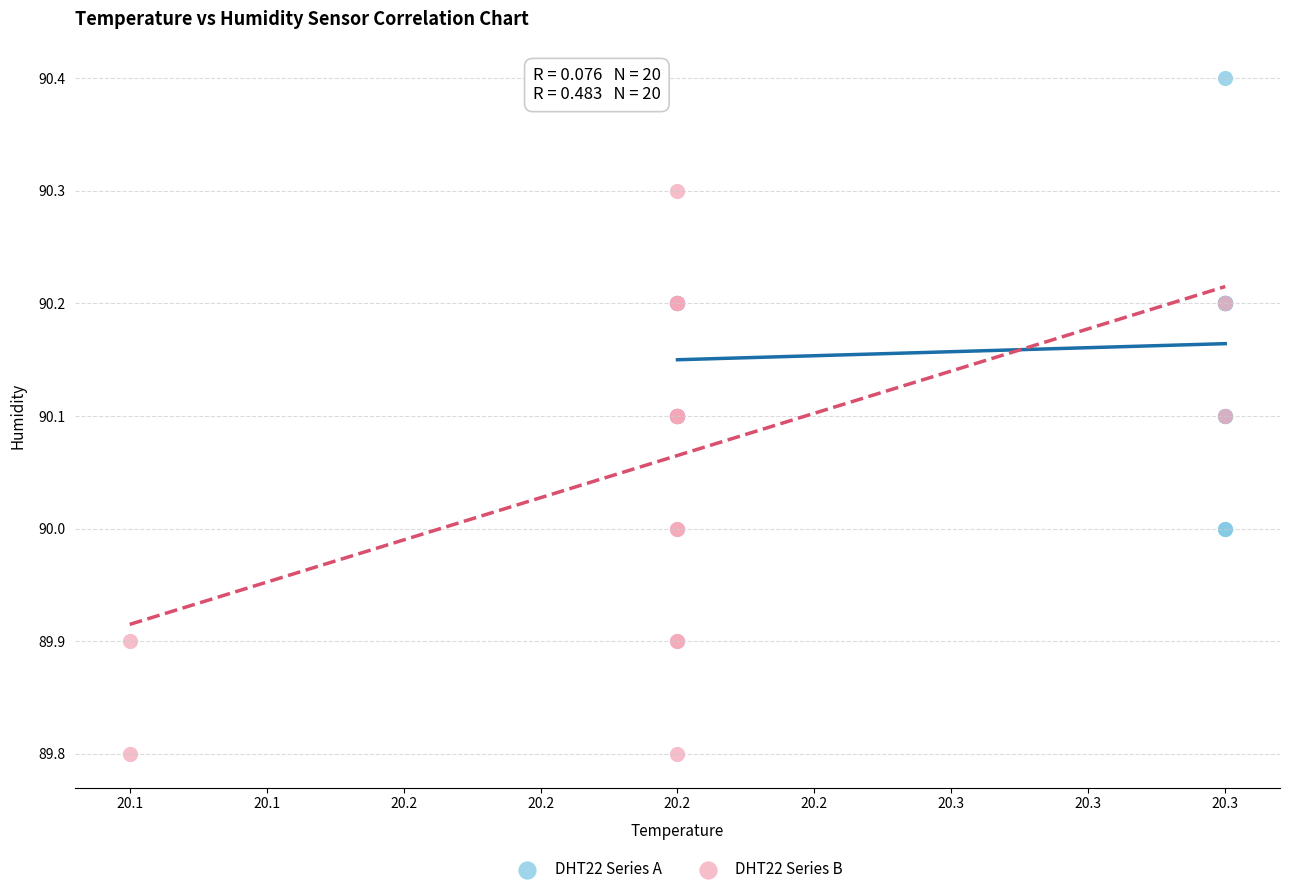

Which series contains the lowest Y value?

DHT22 Series B